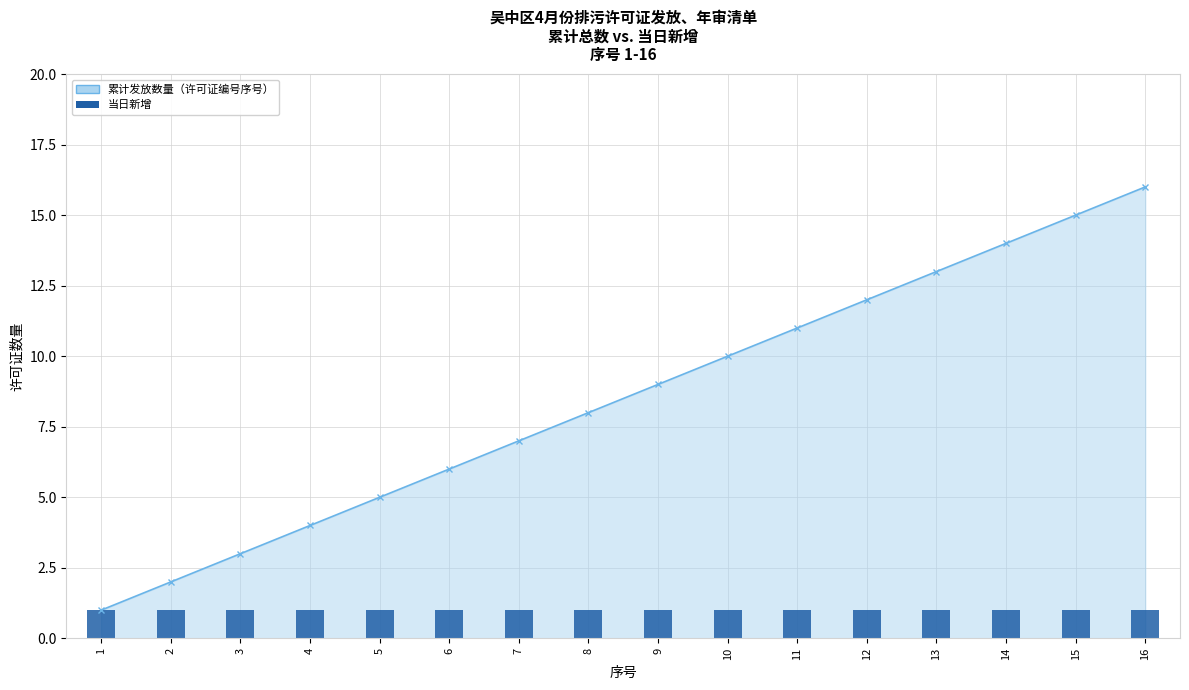

How many distinct data groups are displayed?

2